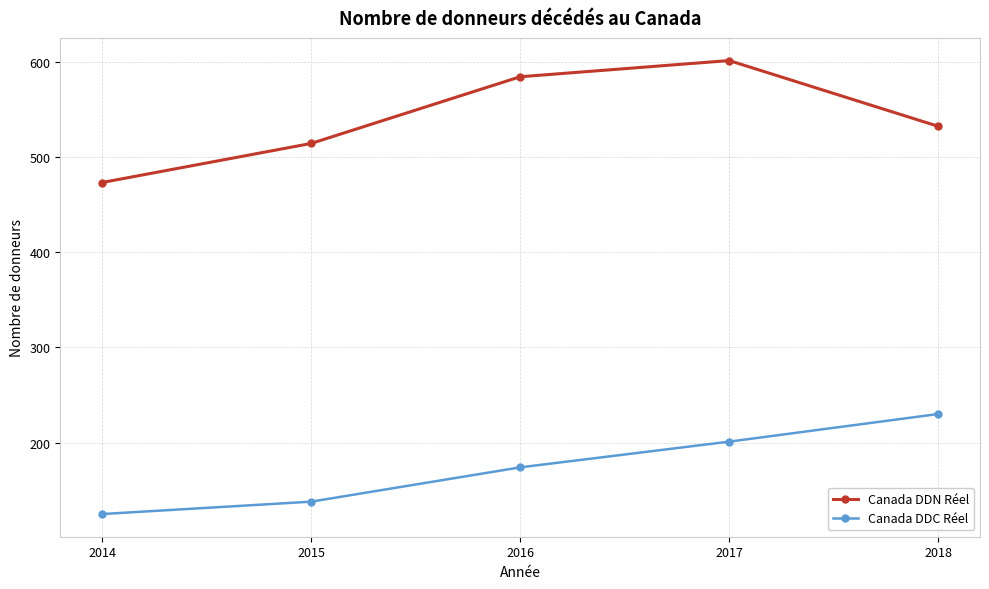

At which label is Canada DDN Réel closest to 537?

2018